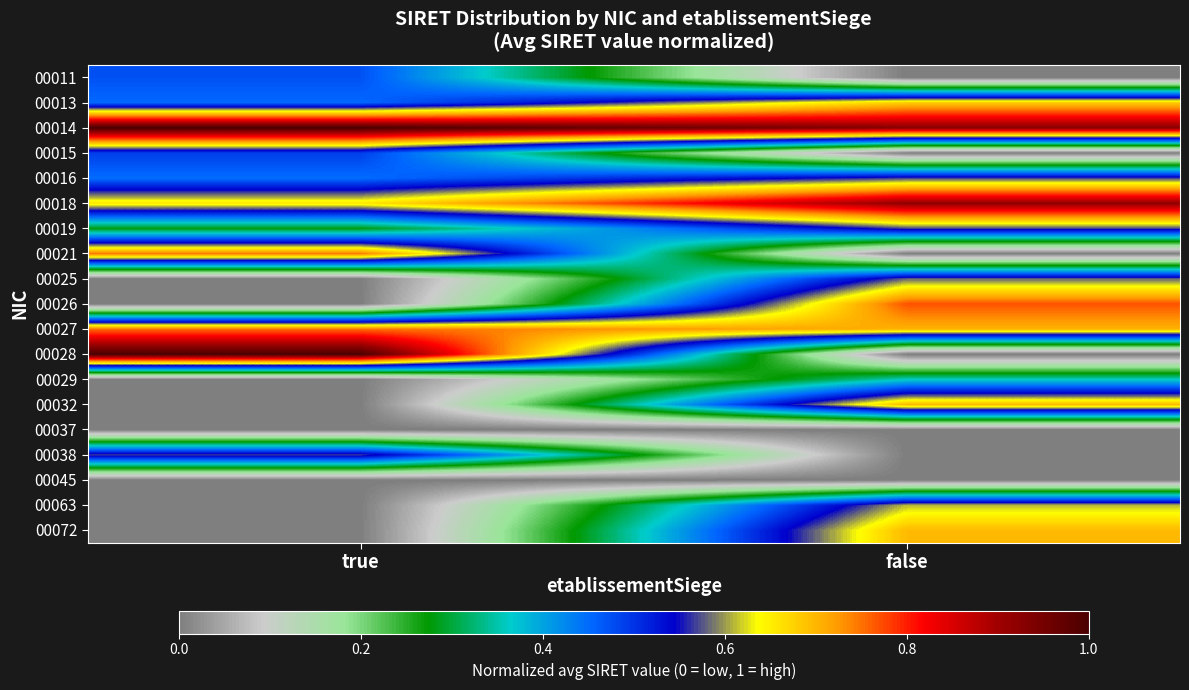

Reading left to right, list all the values displayed in this chart.

00011: true=0.5	false=0.0
00013: true=0.5	false=0.7
00014: true=1.0	false=0.9
00015: true=0.5	false=0.0
00016: true=0.4	false=0.6
00018: true=0.7	false=0.9
00019: true=0.3	false=0.6
00021: true=0.7	false=0.0
00025: true=0.0	false=0.6
00026: true=0.0	false=0.8
00027: true=0.8	false=0.7
00028: true=1.0	false=0.0
00029: true=0.0	false=0.4
00032: true=0.0	false=0.7
00037: true=0.0	false=0.0
00038: true=0.6	false=0.0
00045: true=0.0	false=0.0
00063: true=0.0	false=0.6
00072: true=0.0	false=0.7